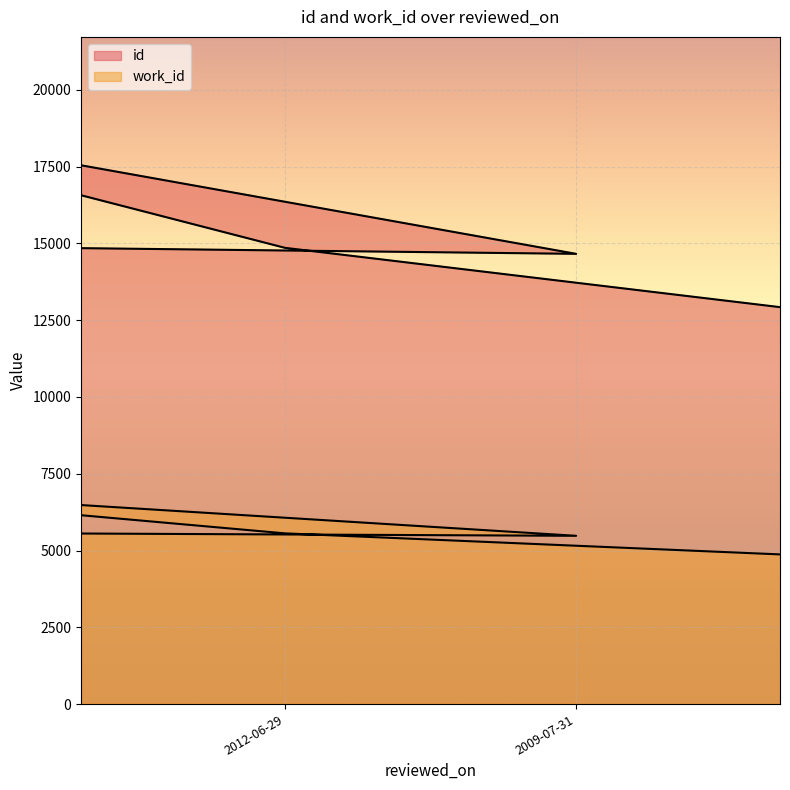

True or false: id and work_id intersect in this chart.

False